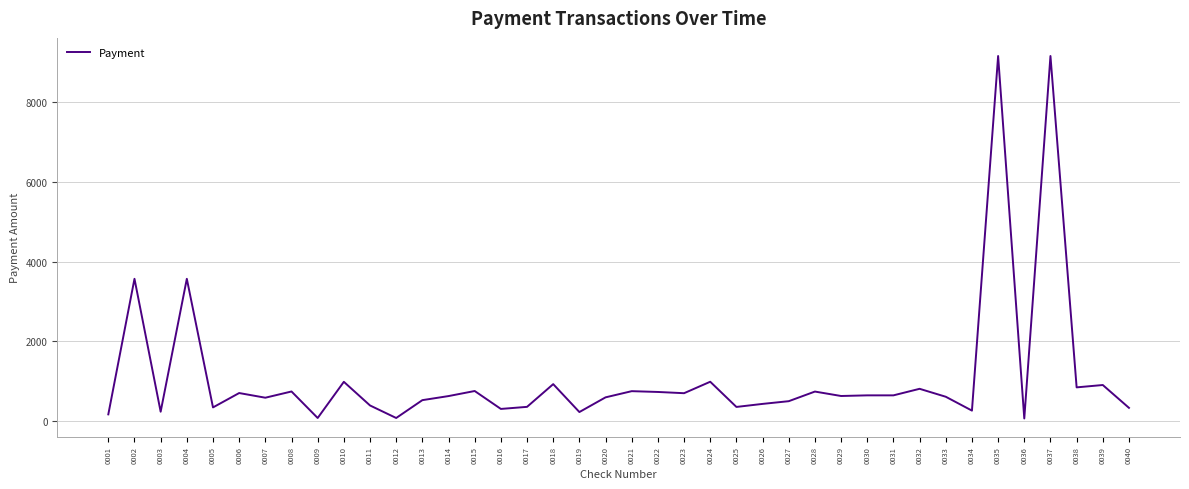

The value at 0035 is 2147. True or false?

False